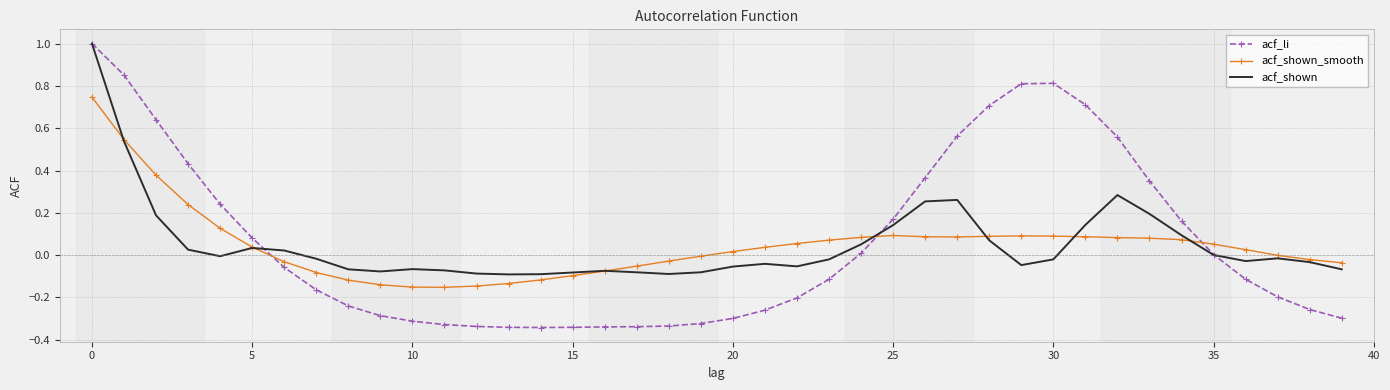

What is the greatest value displayed?

1.0